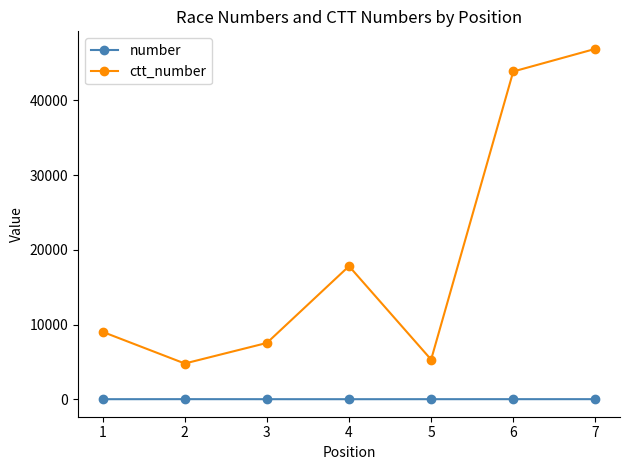

True or false: number and ctt_number cross at least once.

False